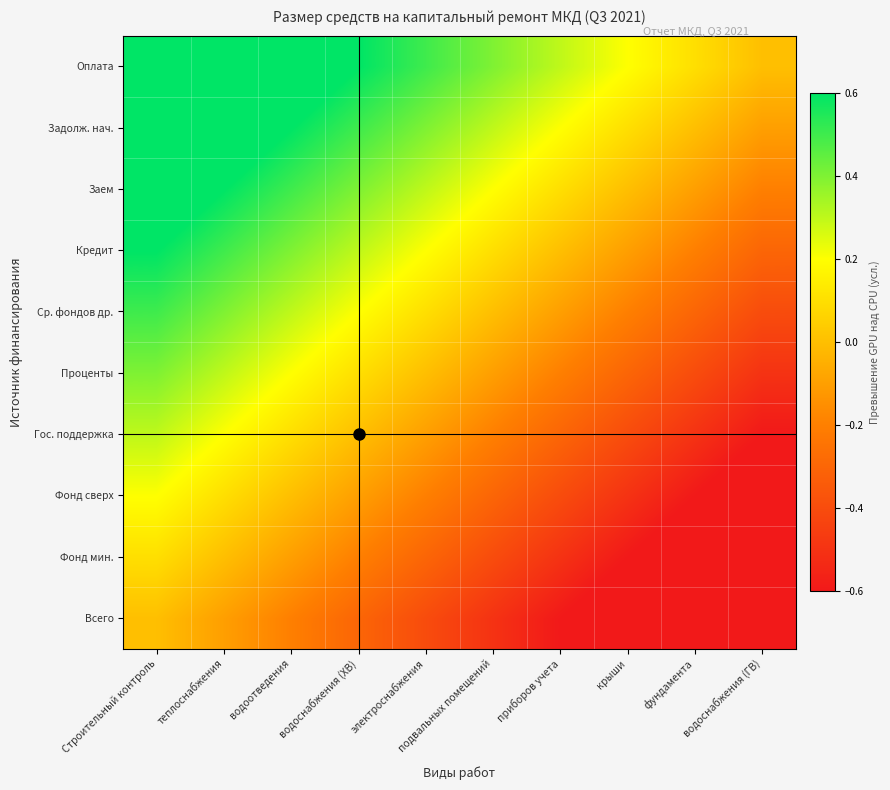

How many categories are shown in the chart?

10